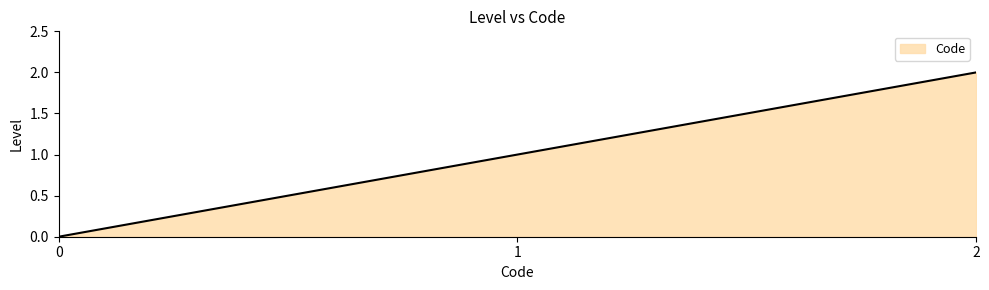

List the labels in order of value, smallest first.

0, 1, 2